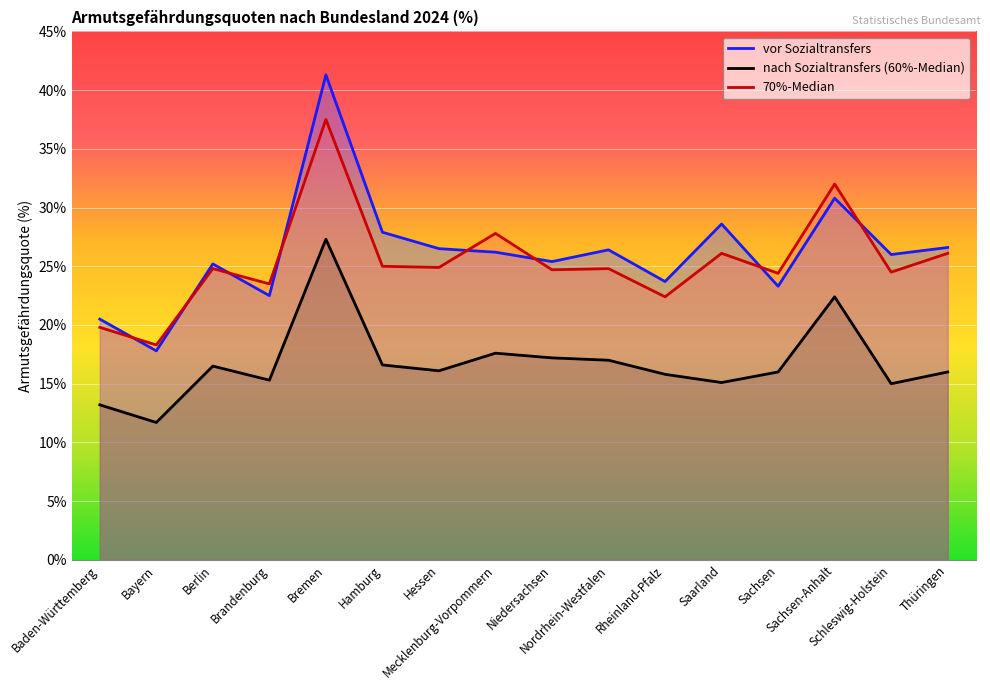

How many data points does each series have?

16